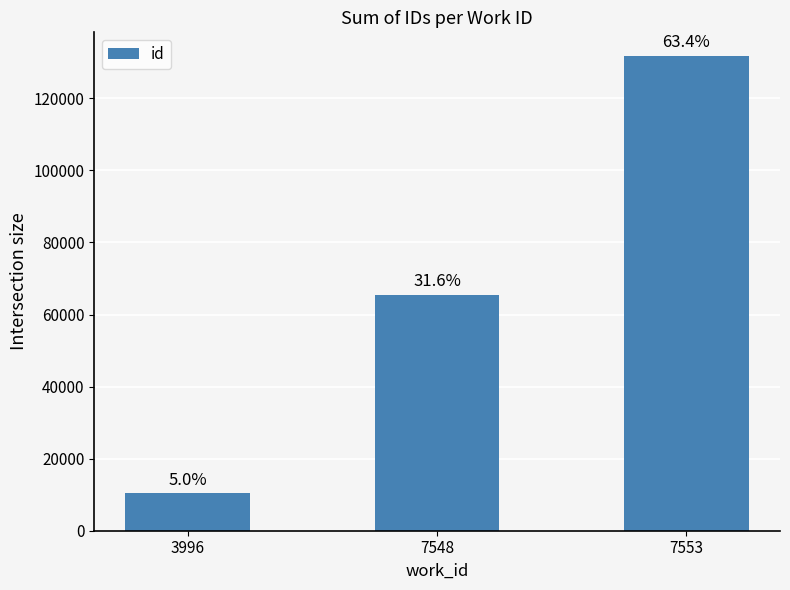

Where does the data first go above 65534?

7553